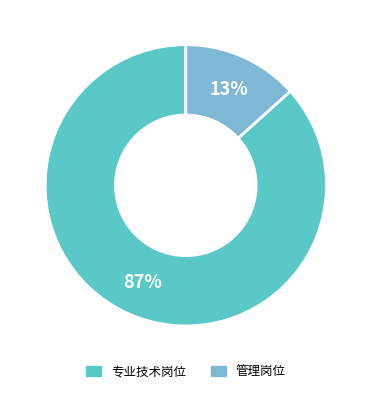

Is there any slice that represents more than half of the pie?

Yes